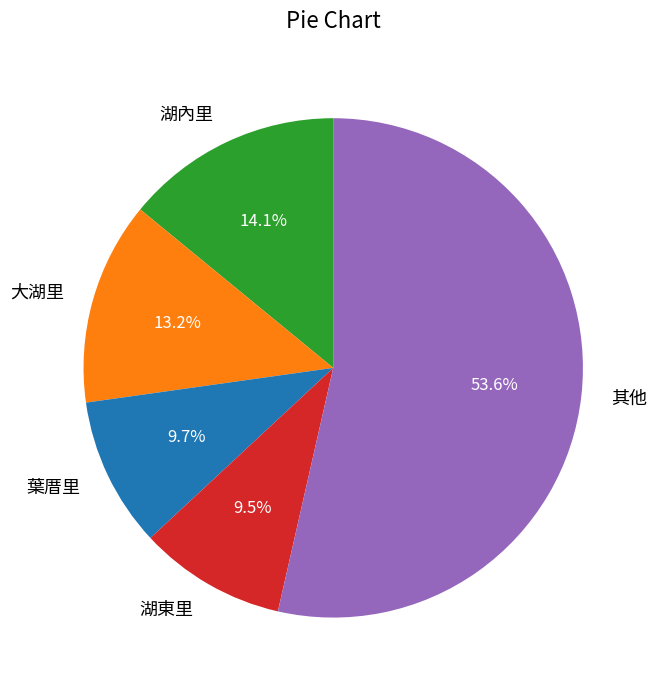

What is the ratio of the value at 大湖里 to the value at 湖東里?

1.4